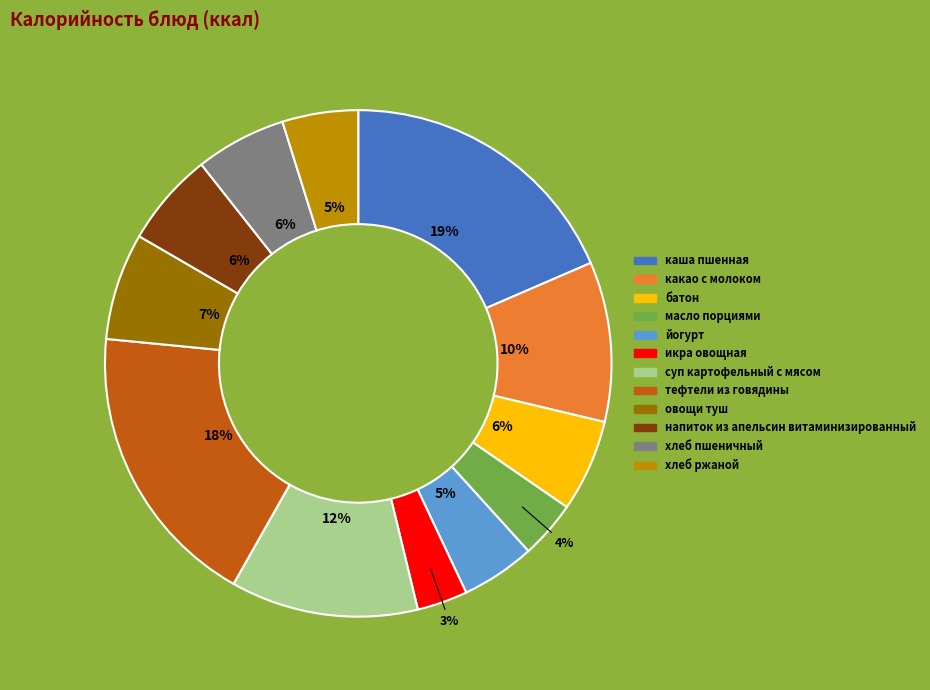

The тефтели из говядины slice represents 18% of the pie. True or false?

True